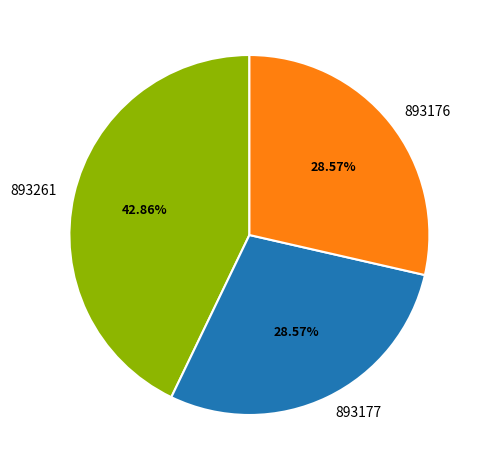

True or false: 893176 accounts for 29% of the total.

True